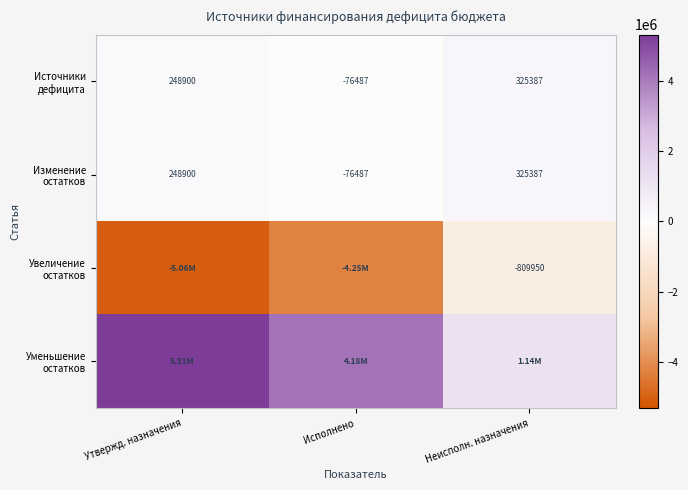

Rank the series at Неисполн. назначения from highest to lowest value.

Уменьшение остатков, Источники дефицита, Изменение остатков, Увеличение остатков